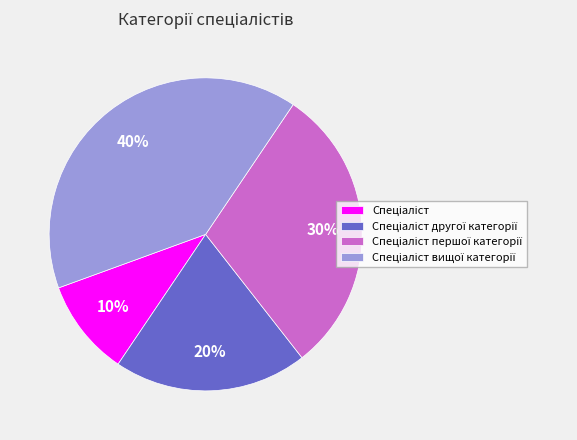

How many slices are in this pie chart?

4